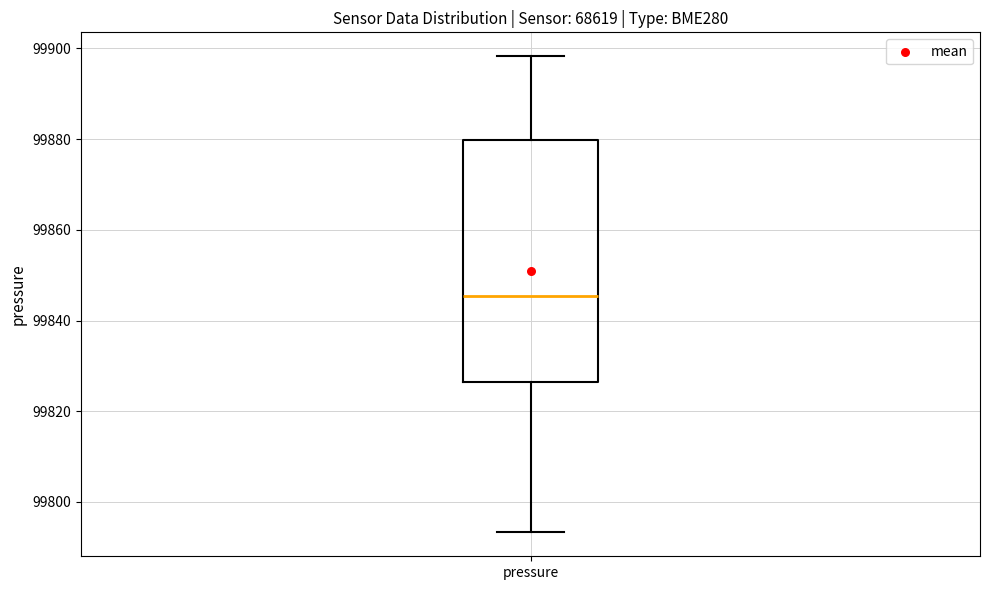

Transcribe this box plot: give where the median line is, the range the box spans, and where the two whiskers end, as read against the y-axis. The values are not printed on the chart, so give them approximately, as read against the axis.

median 99846, box 99826 to 99880, whiskers 99794 to 99898